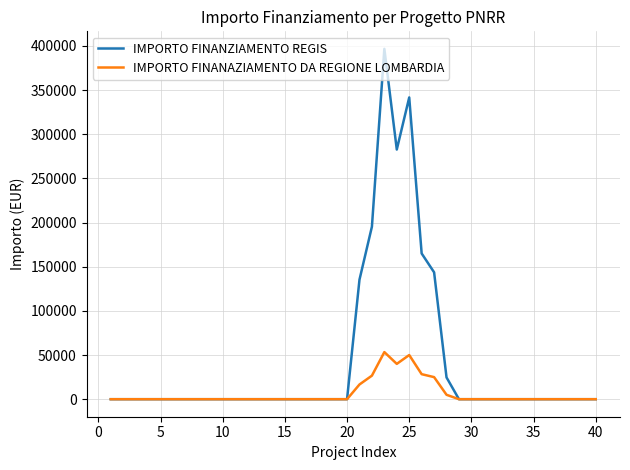

Which series has the largest total across all categories?

IMPORTO FINANZIAMENTO REGIS